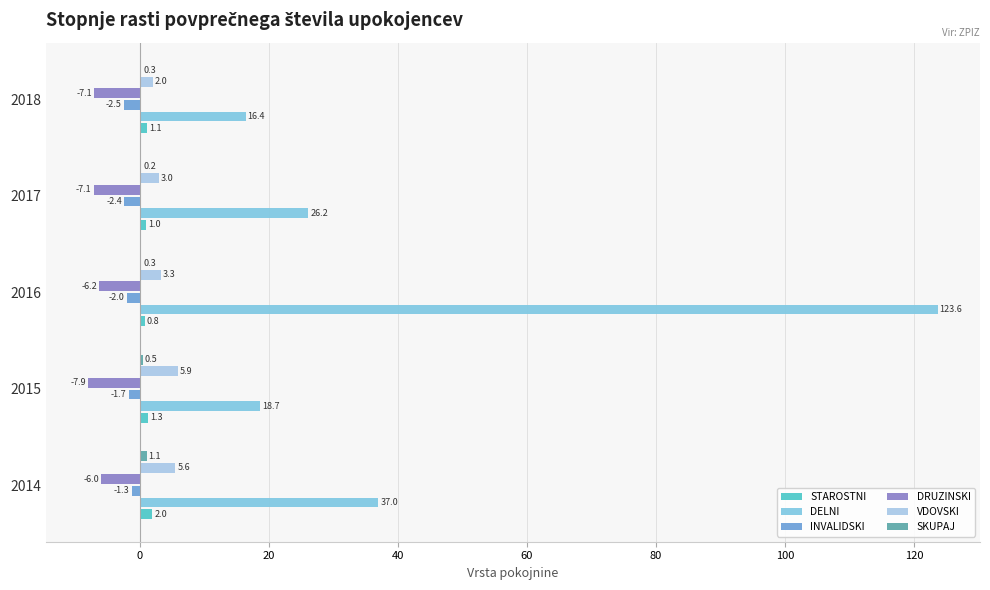

Is it true that DRUZINSKI equals -6.2 at 2016?

True